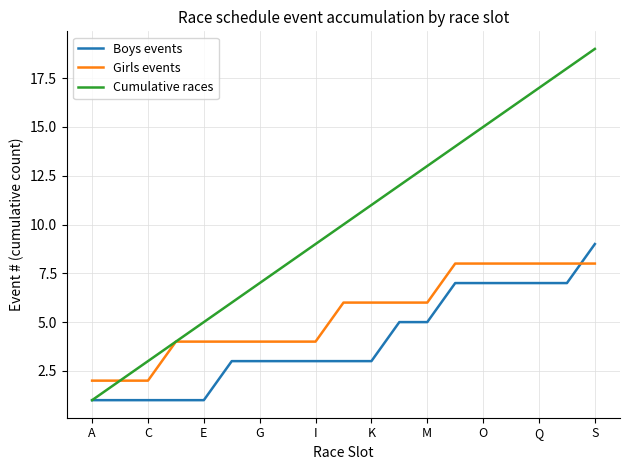

What is the maximum value shown in the chart?

19